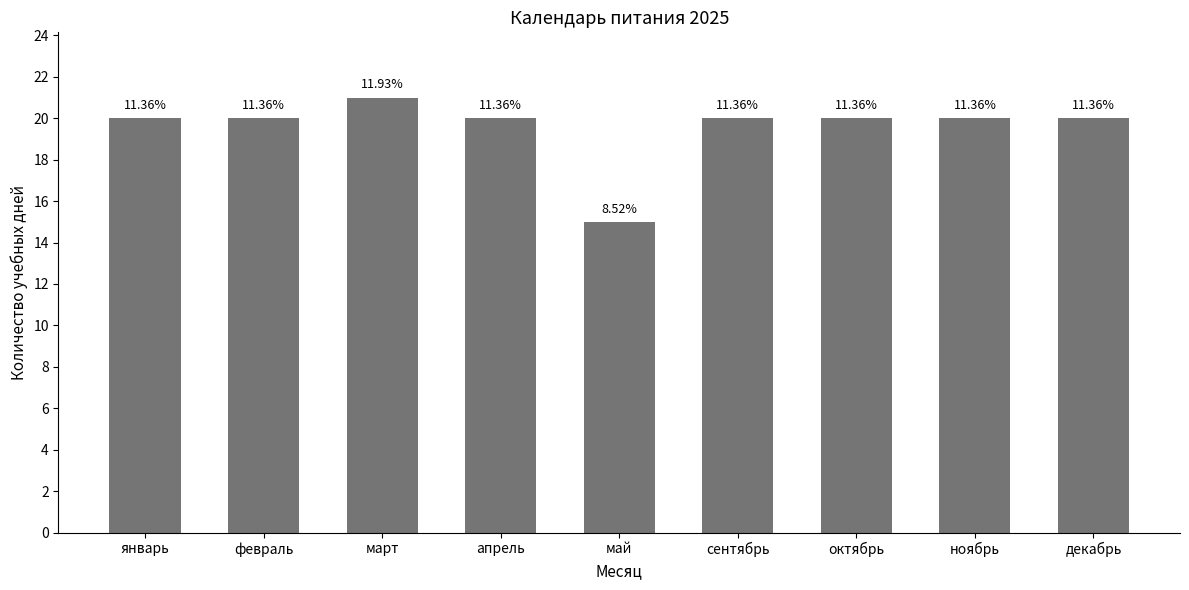

What is the difference between the maximum and second lowest values?

1